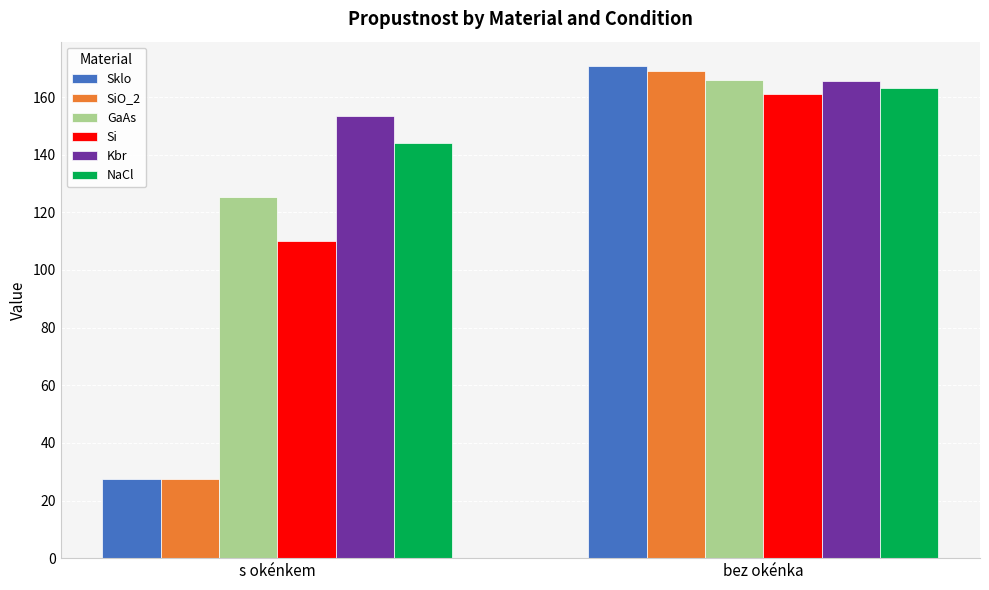

How many values in the NaCl series exceed 163?

1